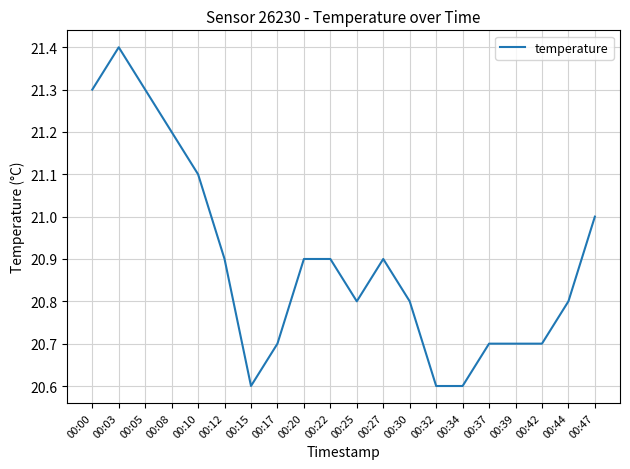

What is the sum of the values at 00:03 and 00:22?

42.3